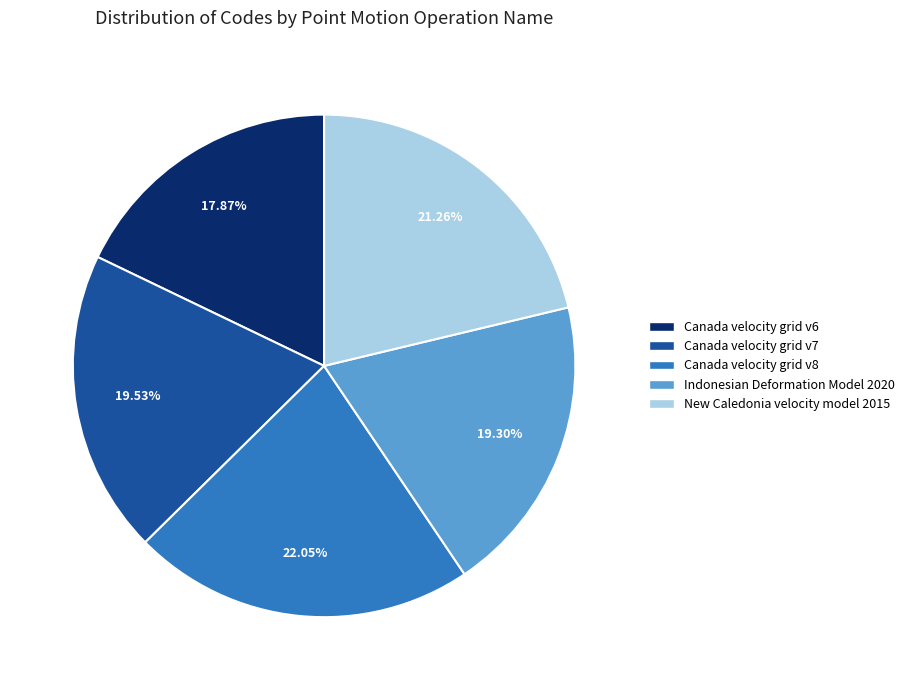

To the nearest percent, what is the average slice percentage?

20%